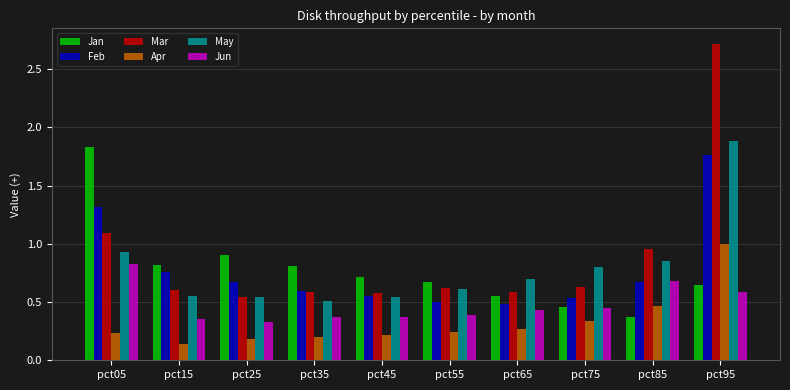

Rank the series at pct05 from highest to lowest value.

Jan, Feb, Mar, May, Jun, Apr